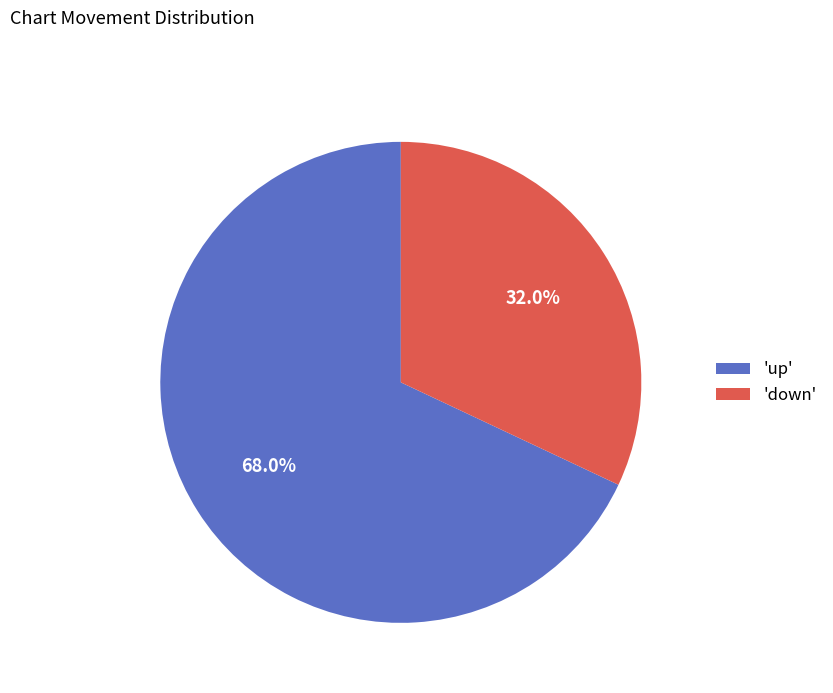

What is the ratio of the value at 'up' to the value at 'down'?

2.1